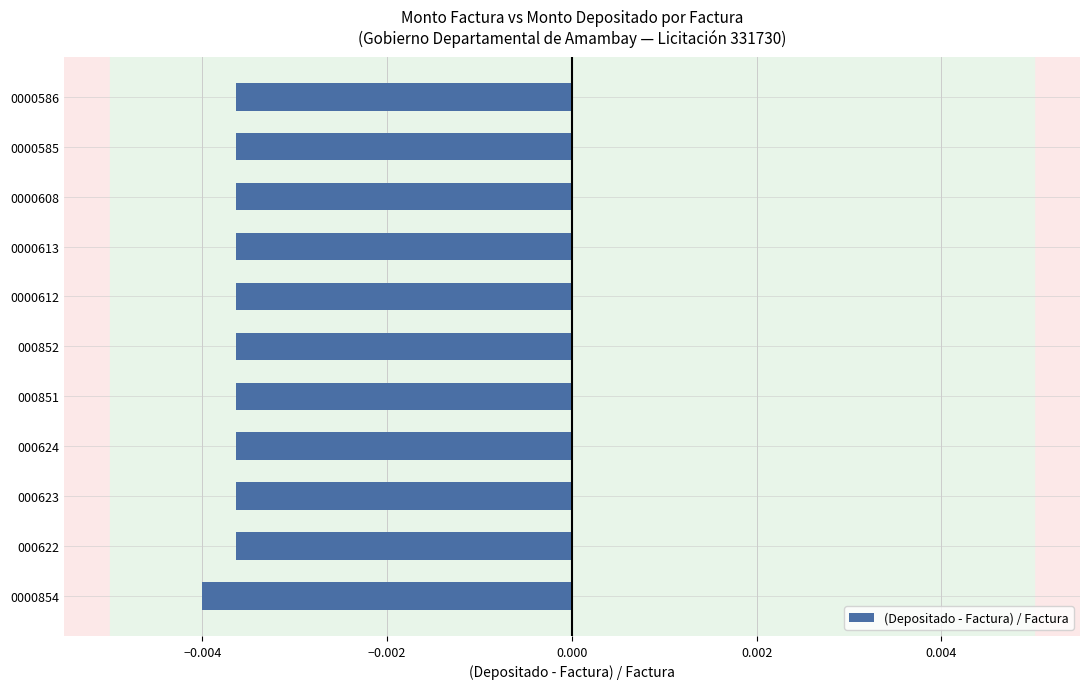

Which has a higher value, 0000854 or 000851?

000851